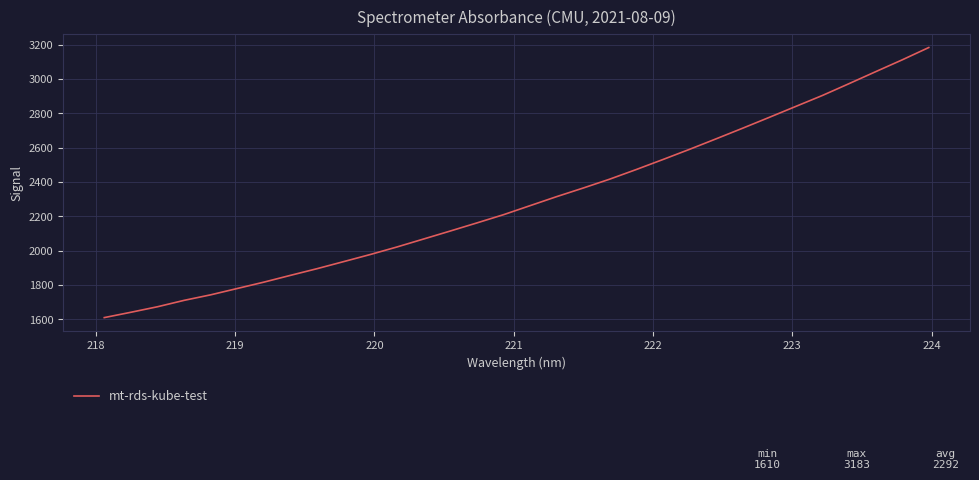

What is the smallest value displayed?

1609.5